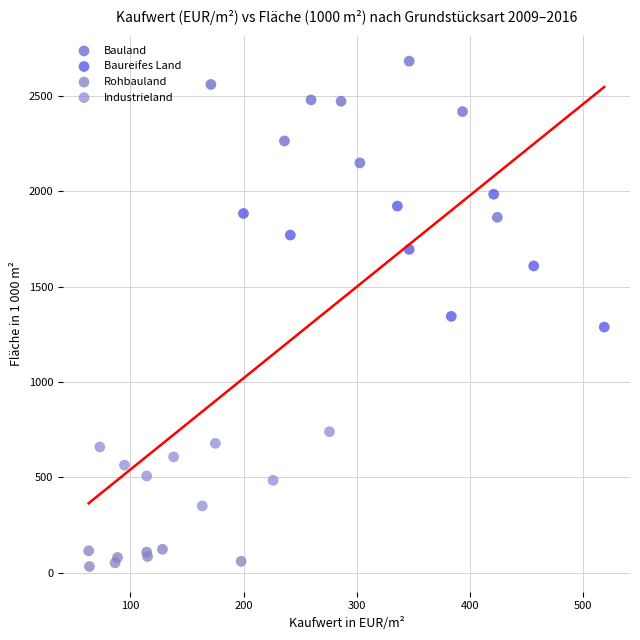

Which series reaches the maximum Y coordinate?

Bauland